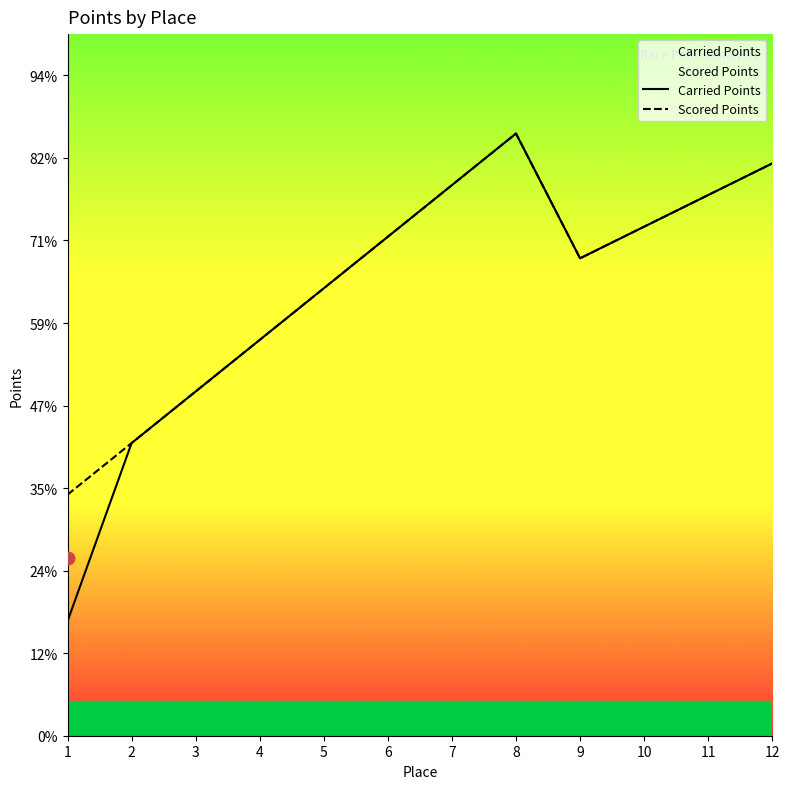

At which category is the sum across all series the highest?

8